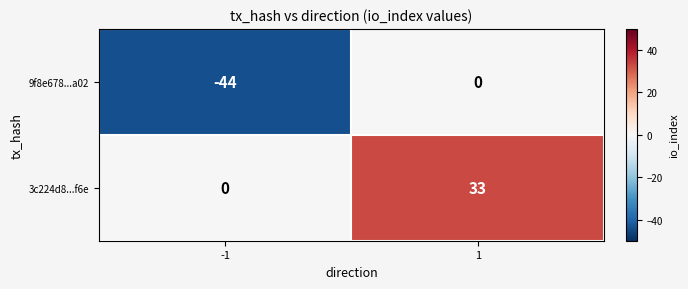

Rank the series by their average value, from highest to lowest.

3c224d8...f6e, 9f8e678...a02